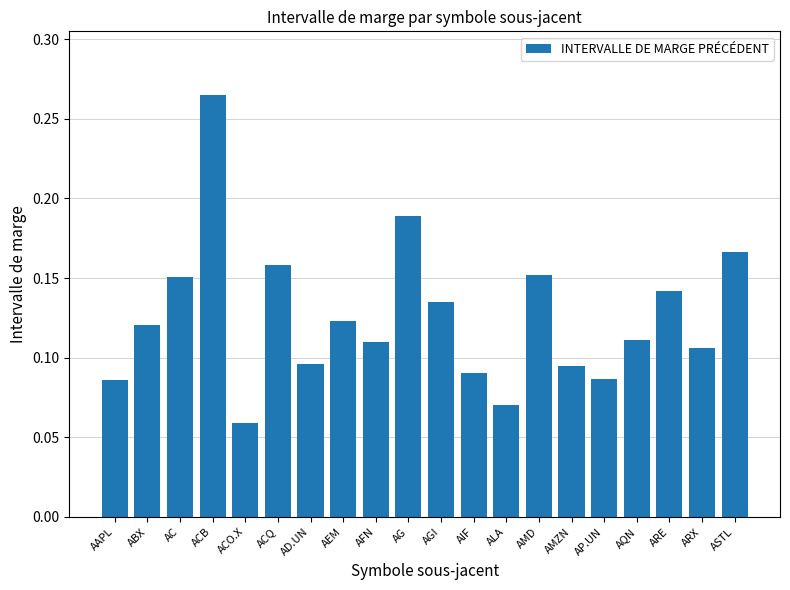

Count the values in the range 0 to 1.

20